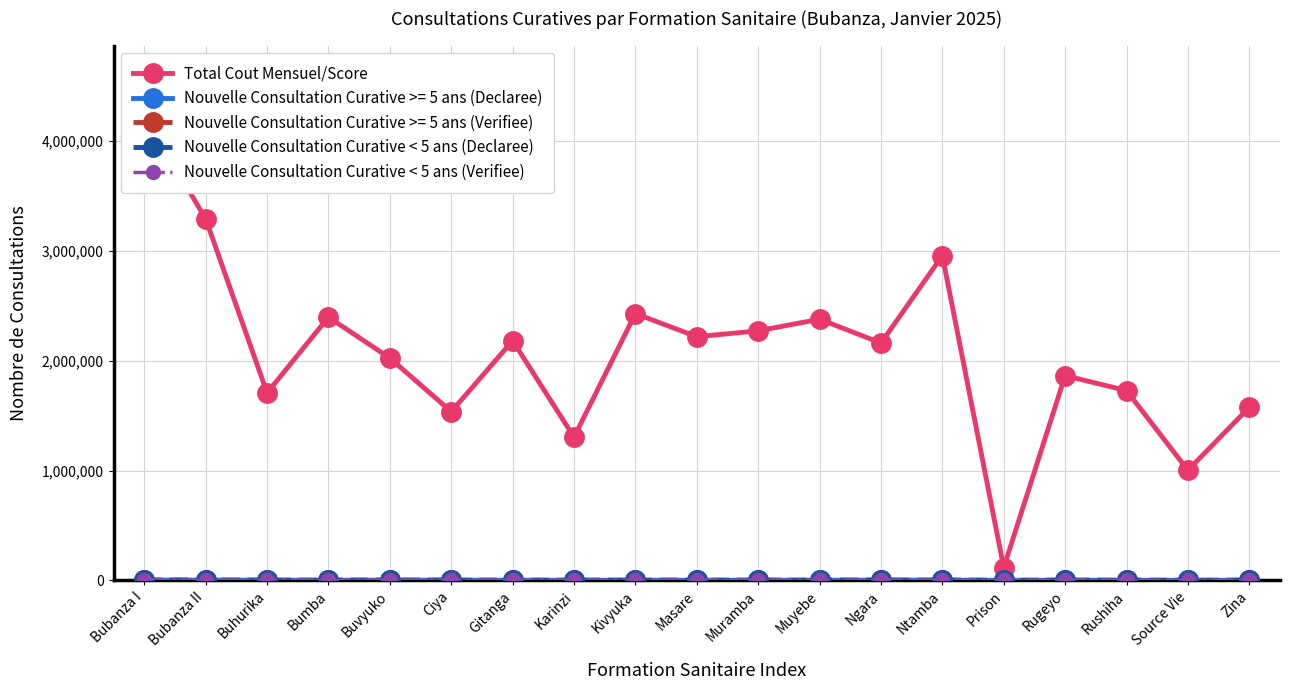

The Total Cout Mensuel/Score series shows 3256723 at Rugeyo. True or false?

False